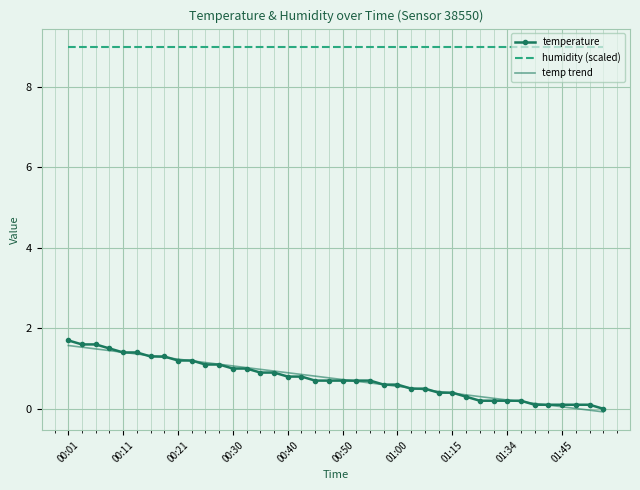

What is the change in value from 00:28 to 00:57?

-0.5